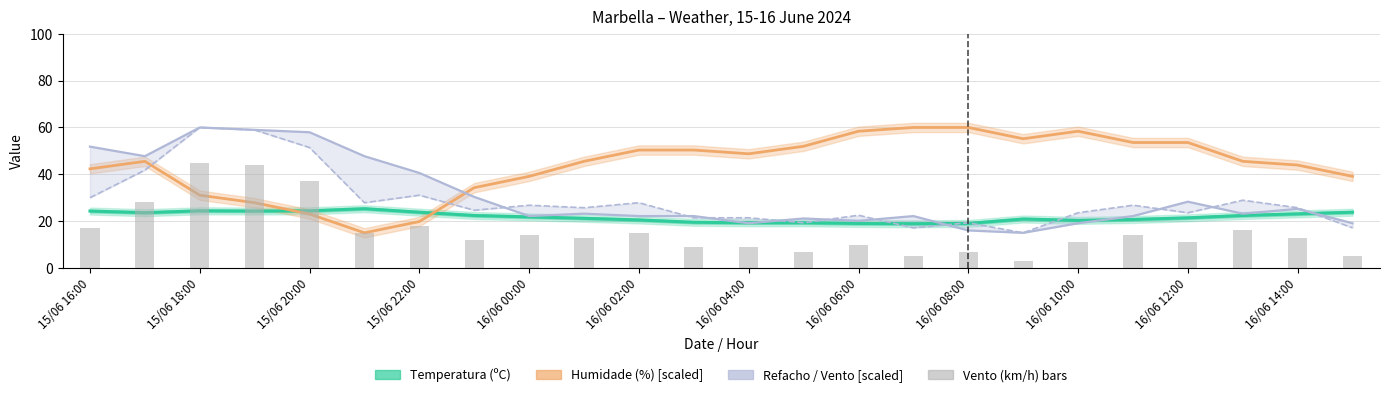

At which category does the chart reach its minimum across all series?

17